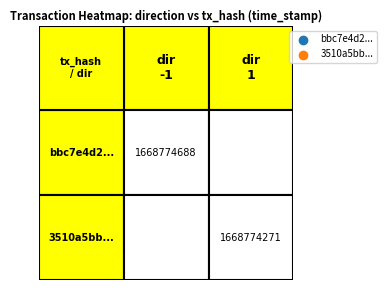

The bbc7e4d2... series shows 1 at 1. True or false?

False